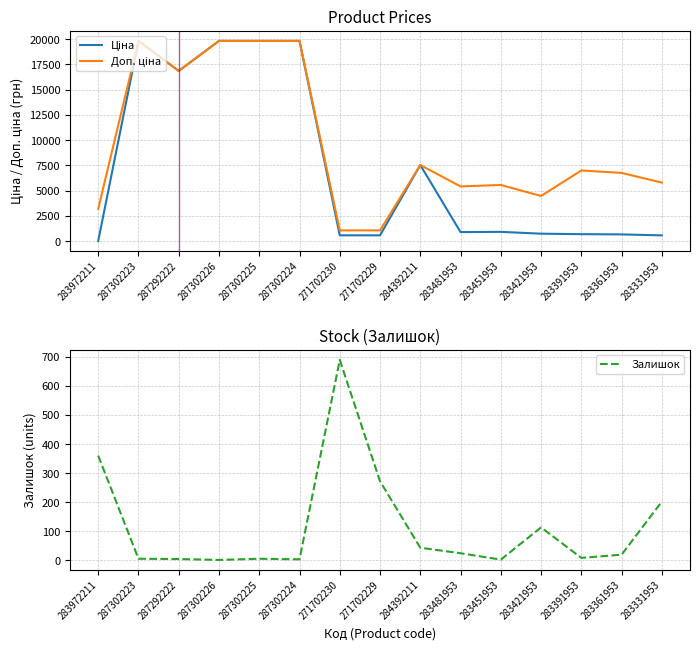

Is this an area chart (filled region under the line)?

No